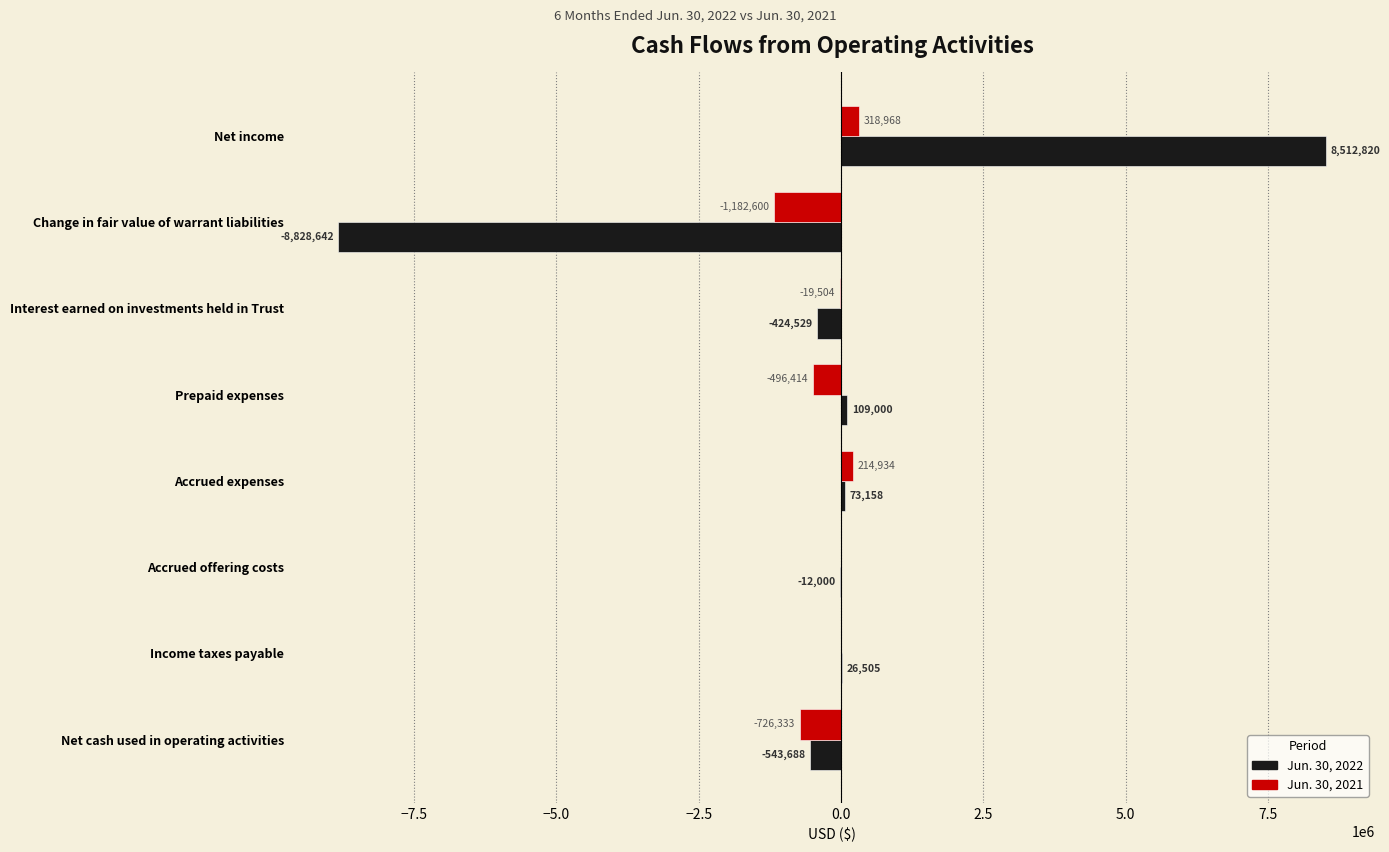

What is the approximate value of Jun. 30, 2022 at Income taxes payable?

26505